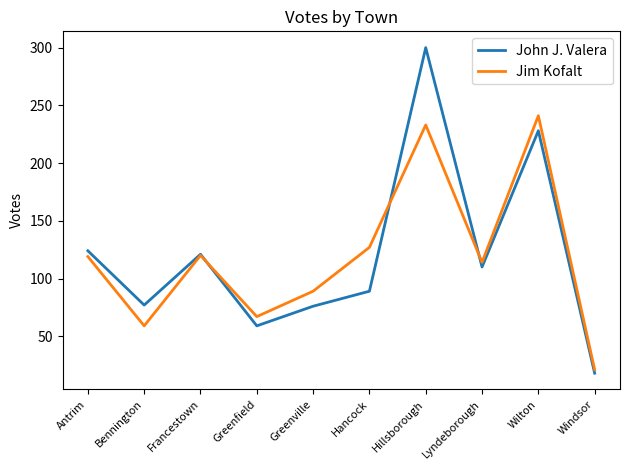

What position from the right is Hillsborough?

4